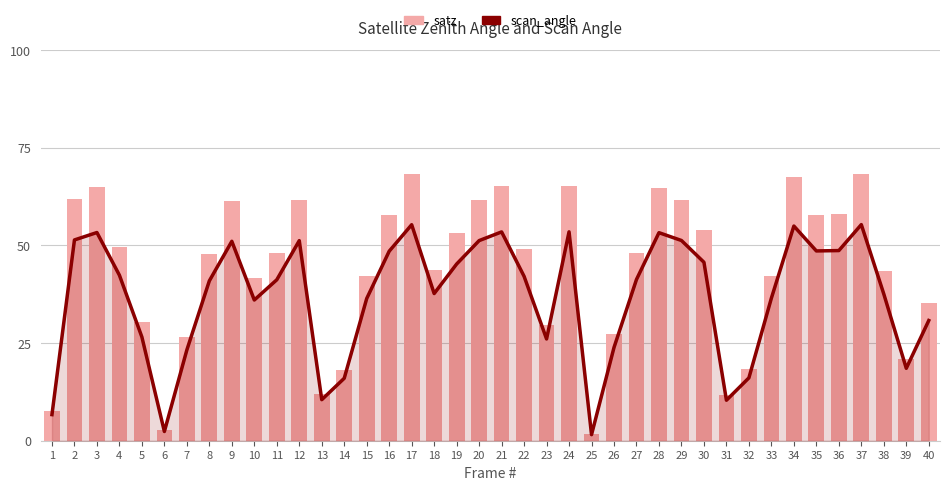

What is the approximate value of scan_angle at 14?

16.0